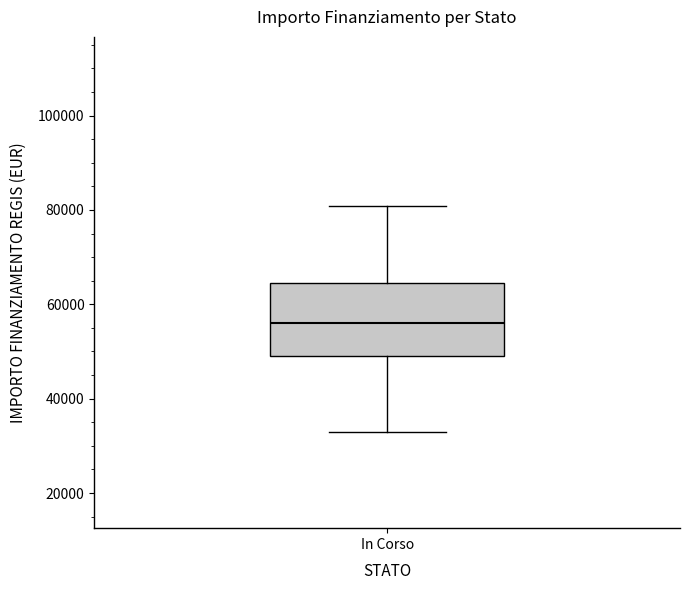

Read this box plot against the y-axis: the position of the median line, the range covered by the box, and the ends of both whiskers. The values are not printed on the chart, so give them approximately, as read against the axis.

median 56000, box 50000 to 64000, whiskers 32000 to 80000